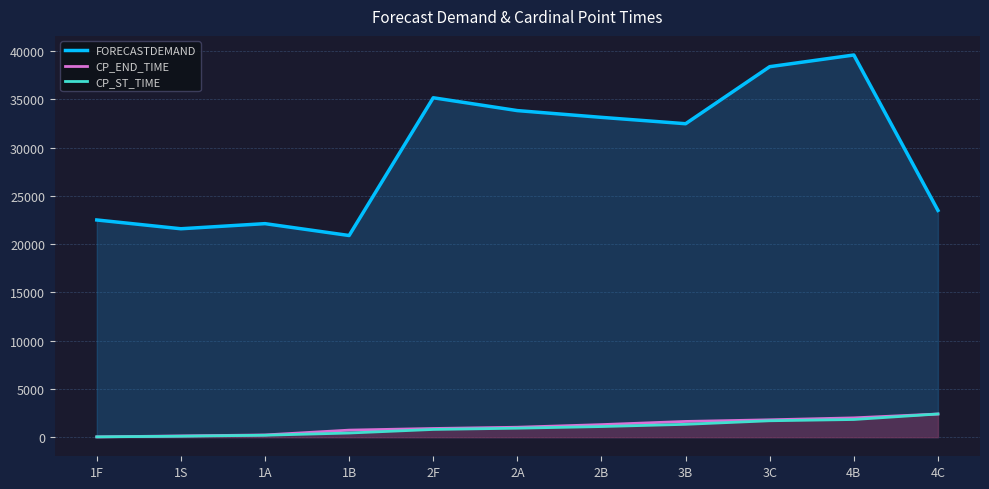

Which series has the widest spread of values?

FORECASTDEMAND